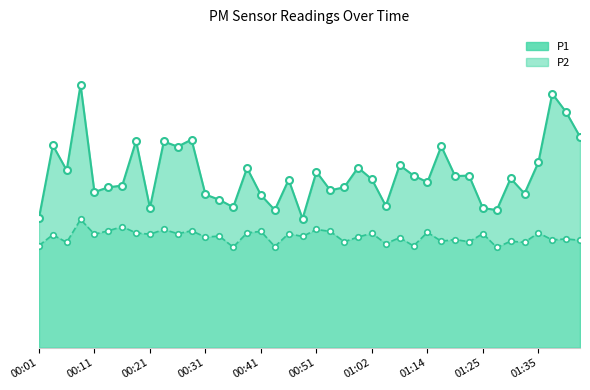

Which series has the widest spread of values?

P1